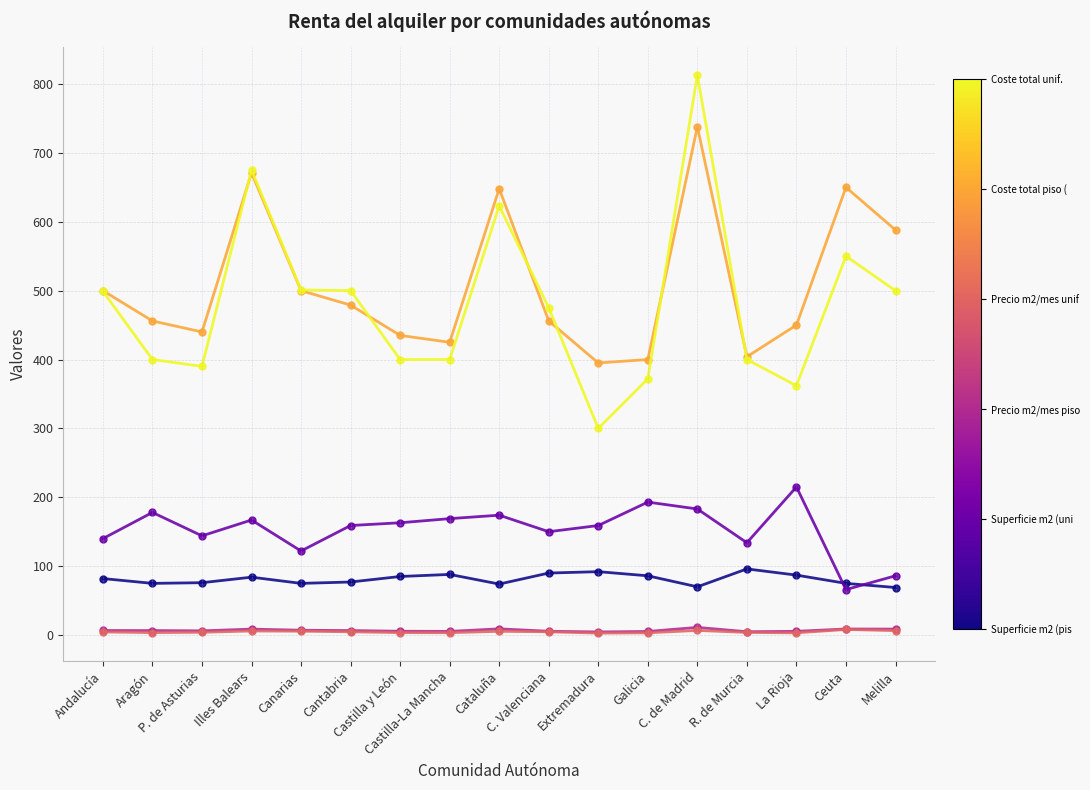

What is the label of the 7th point from the left?

Castilla y León